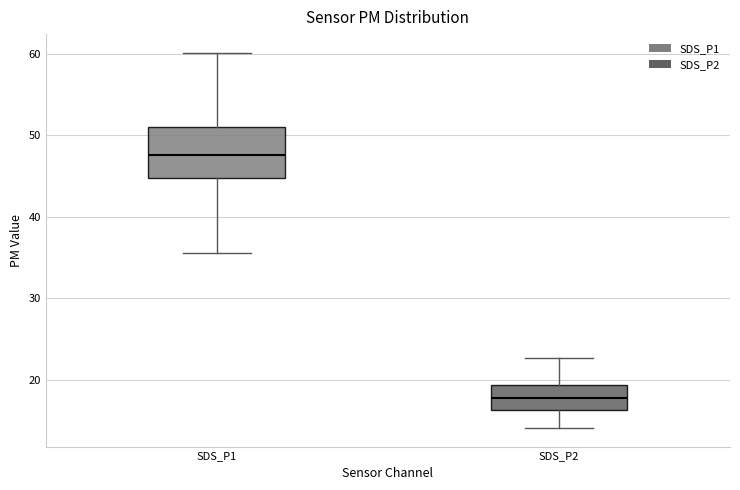

Reading left to right, transcribe this box plot: for each box, give where its median line is, the range the box spans, and where its two whiskers end, as read against the y-axis. The values are not printed on the chart, so give them approximately, as read against the axis.

SDS_P1: median 48, box 45 to 51, whiskers 36 to 60
SDS_P2: median 18, box 16 to 19, whiskers 14 to 23